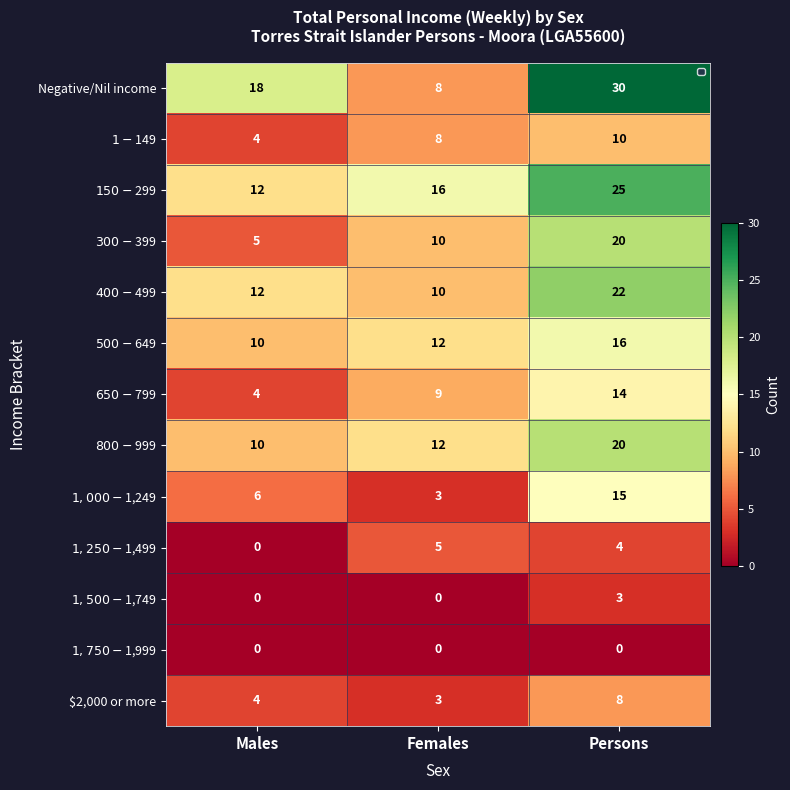

Is it true that Negative/Nil income equals 52 at Persons?

False